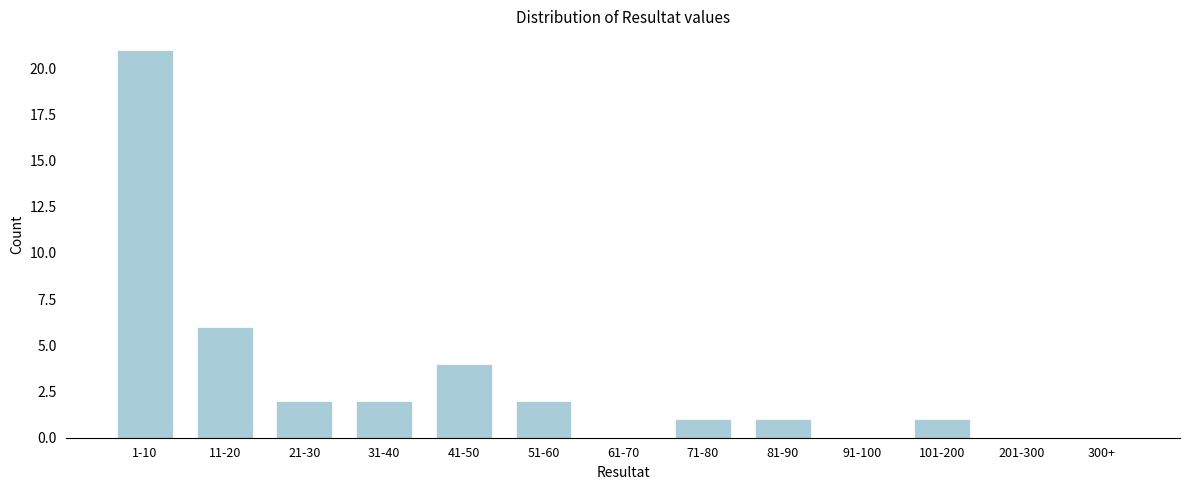

Reading left to right, what are all the values shown in this chart?

1-10=21	11-20=6	21-30=2	31-40=2	41-50=4	51-60=2	61-70=0	71-80=1	81-90=1	91-100=0	101-200=1	201-300=0	300+=0